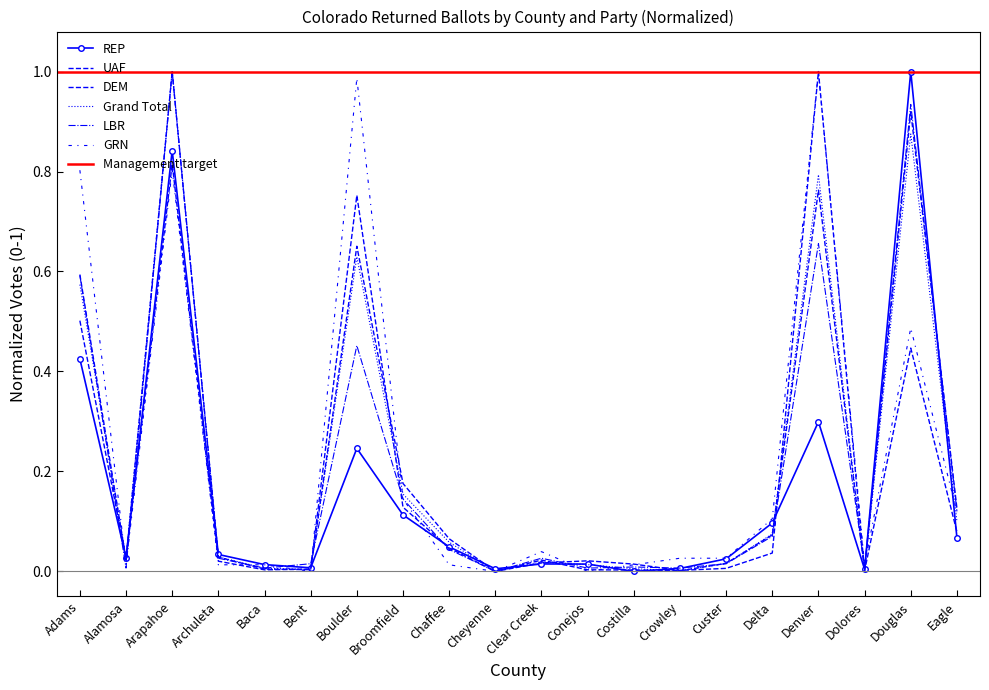

At which category is the sum across all series the highest?

Arapahoe